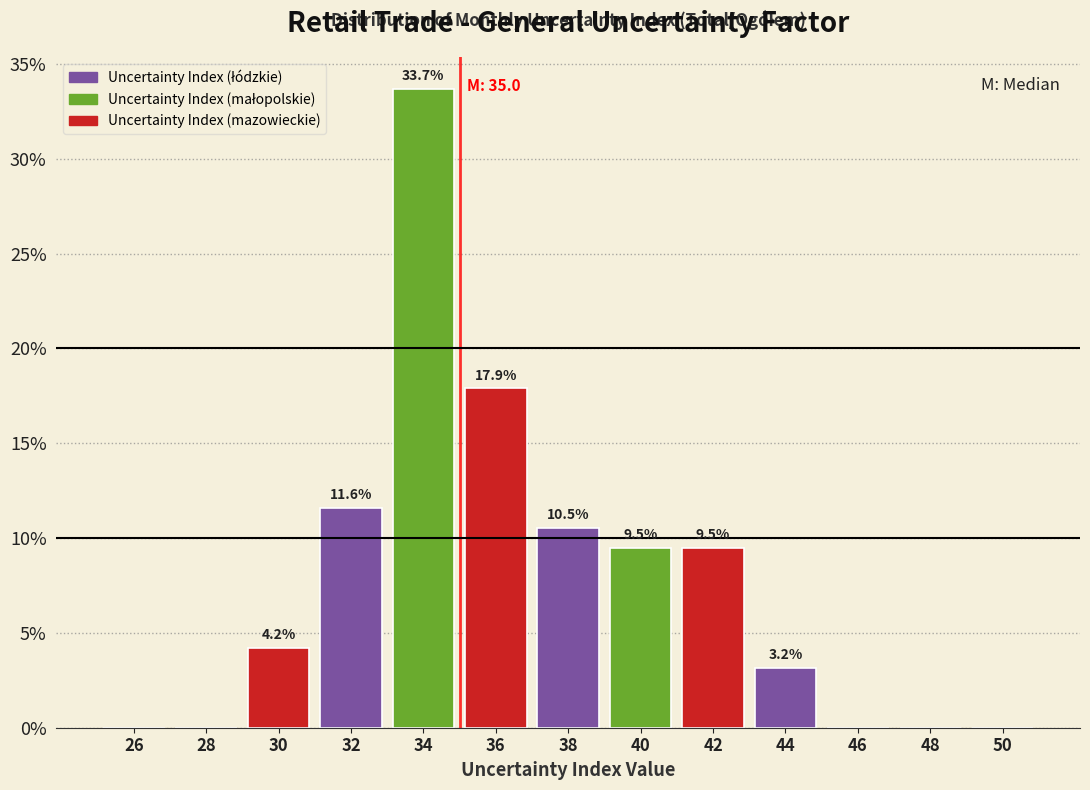

Which range on the x-axis has the tallest bar?

33 to 35